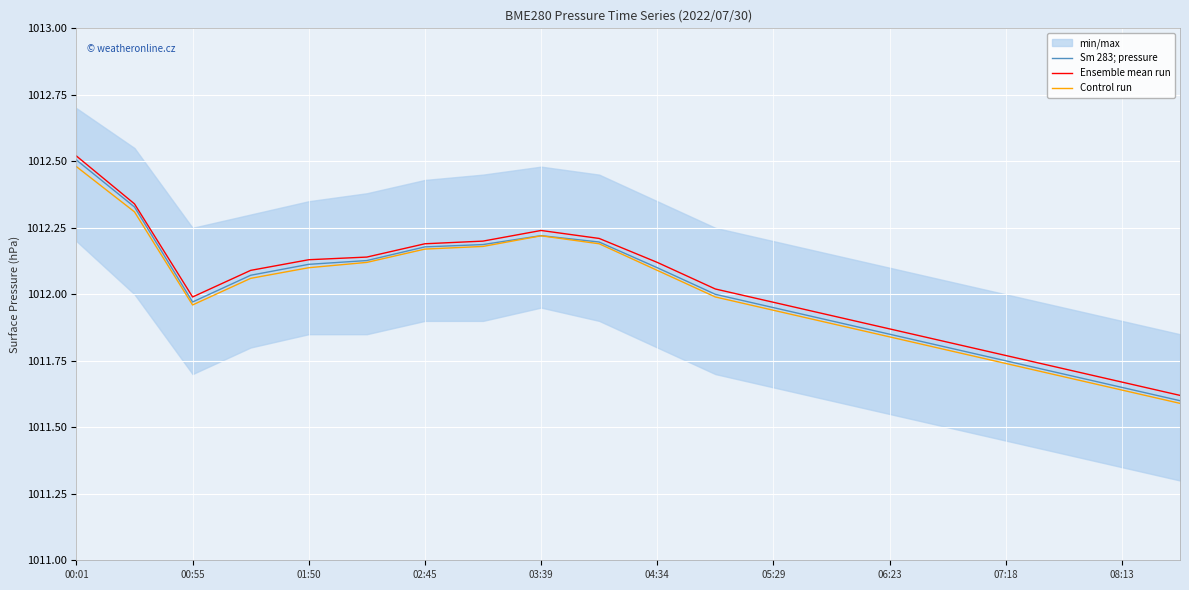

Is it true that Control run equals 227.7 at 13?

False